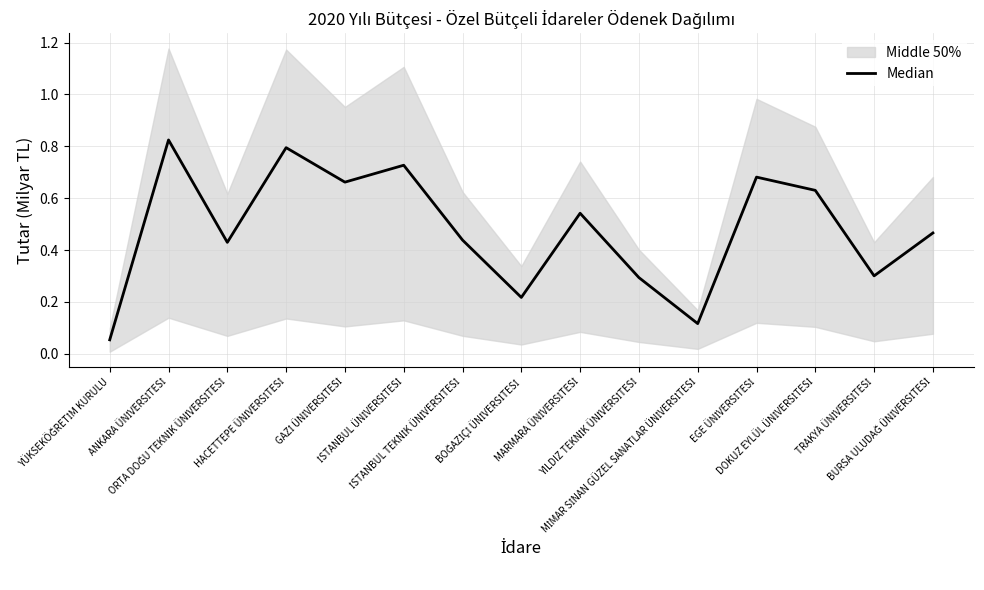

What is the difference between the maximum and minimum values?

0.8